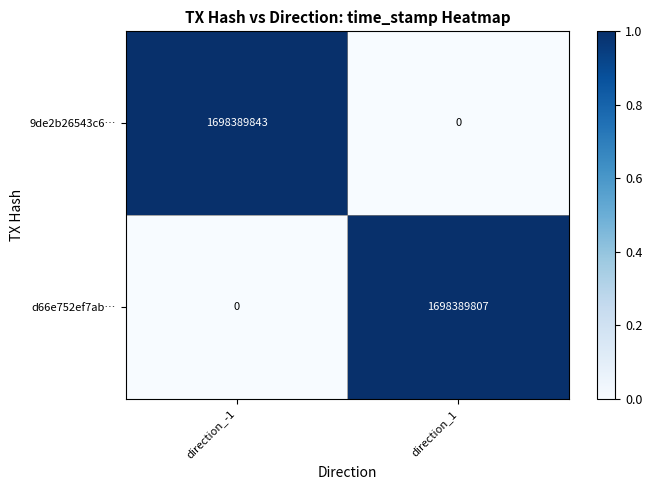

At how many categories does at least one series exceed 0?

2